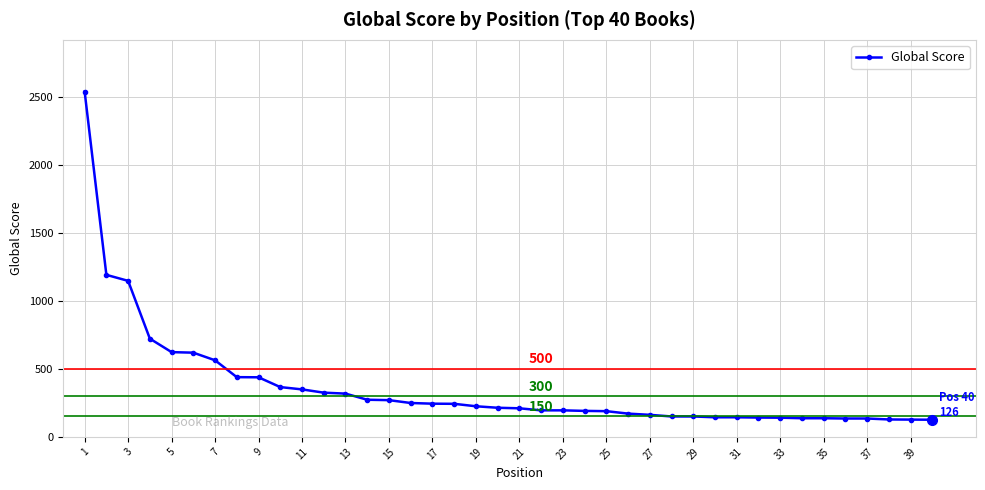

What is the difference between the second highest and minimum values?

1065